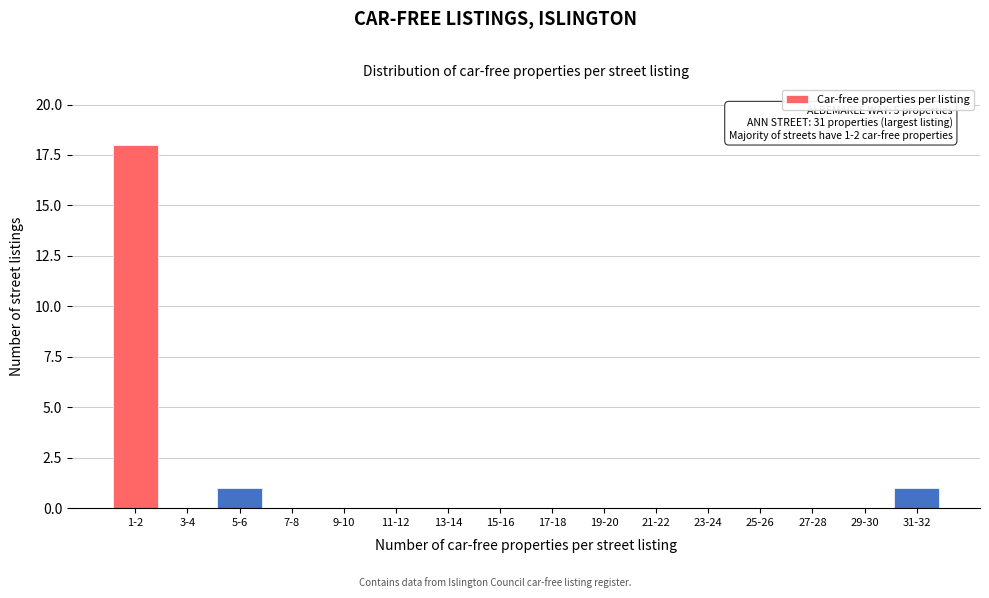

Reading right to left, what are all the values shown in this chart?

31-32=1	29-30=0	27-28=0	25-26=0	23-24=0	21-22=0	19-20=0	17-18=0	15-16=0	13-14=0	11-12=0	9-10=0	7-8=0	5-6=1	3-4=0	1-2=18